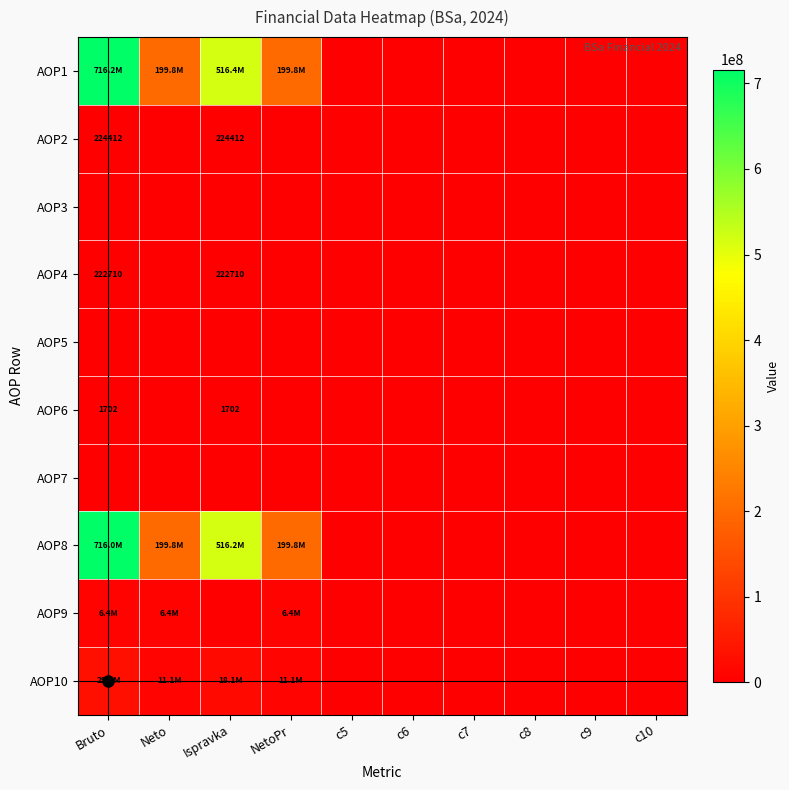

Between Bruto and c6, which is larger?

Bruto